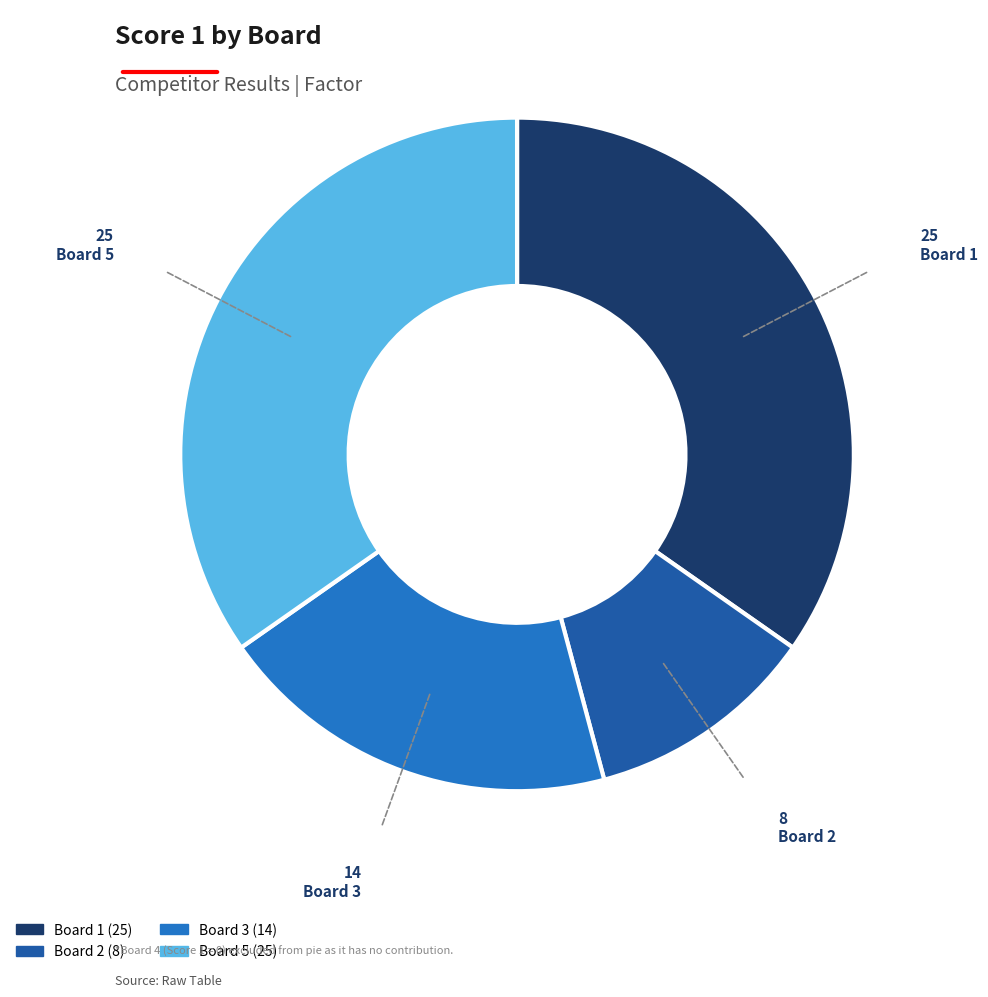

Is there a majority slice in this chart?

No